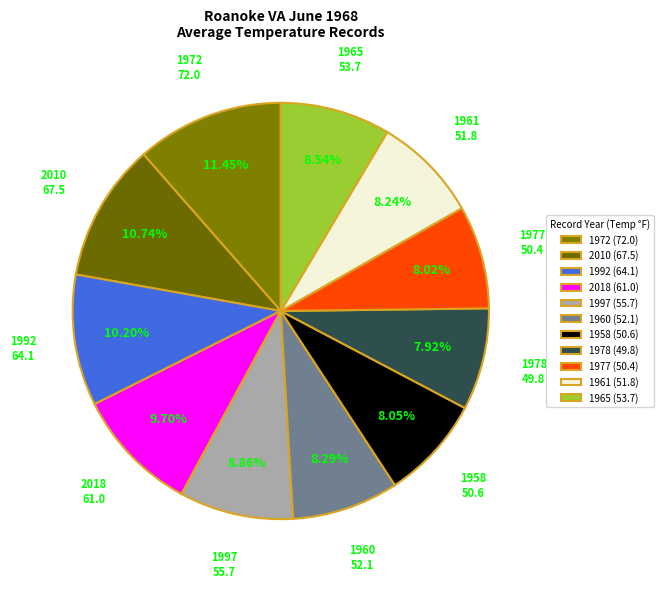

Between 1992 and 1997, which is larger?

1992